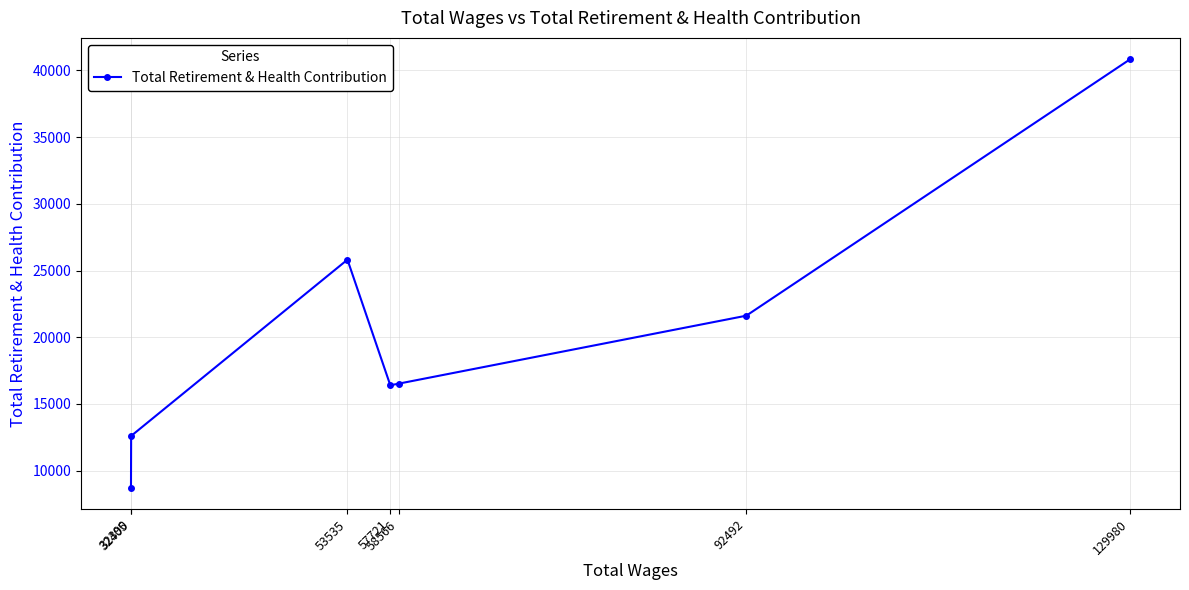

Reading left to right, what are all the values shown in this chart?

129980=40833	92492=21614	58566=16525	57721=16398	53535=25814	32405=12601	32390=8729